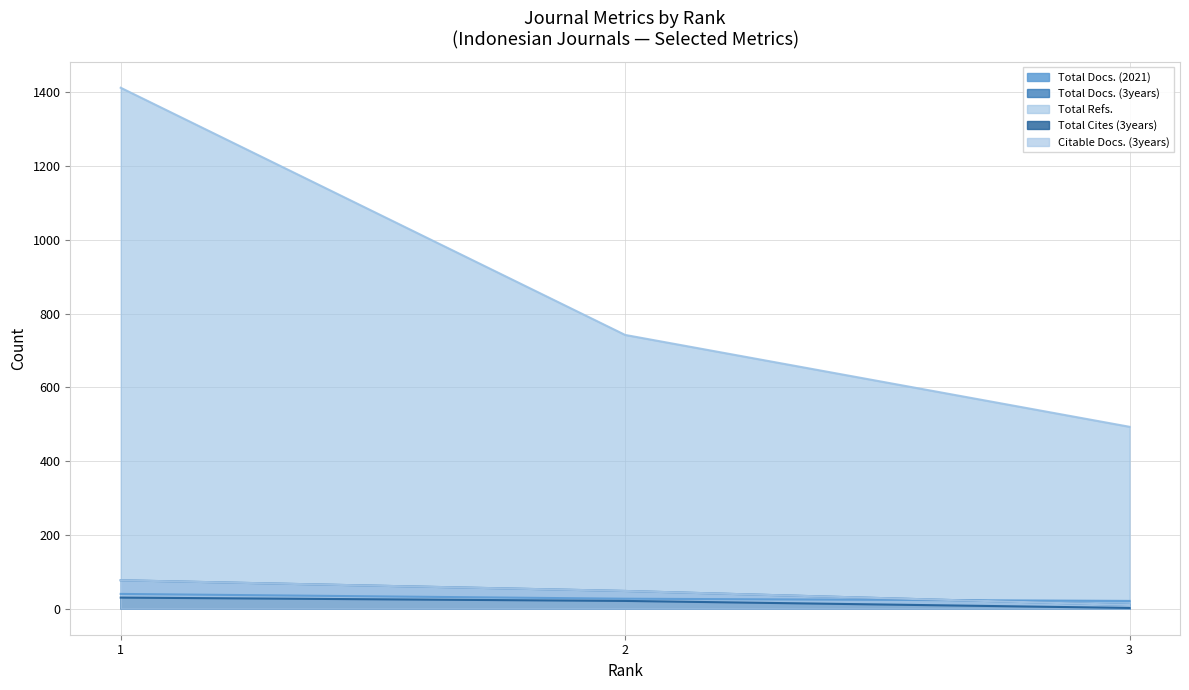

Reading left to right, transcribe all the data shown in this chart.

Total Docs. (2021): 40	27	21
Total Docs. (3years): 77	48	10
Total Refs.: 1412	742	493
Total Cites (3years): 30	21	2
Citable Docs. (3years): 77	48	10